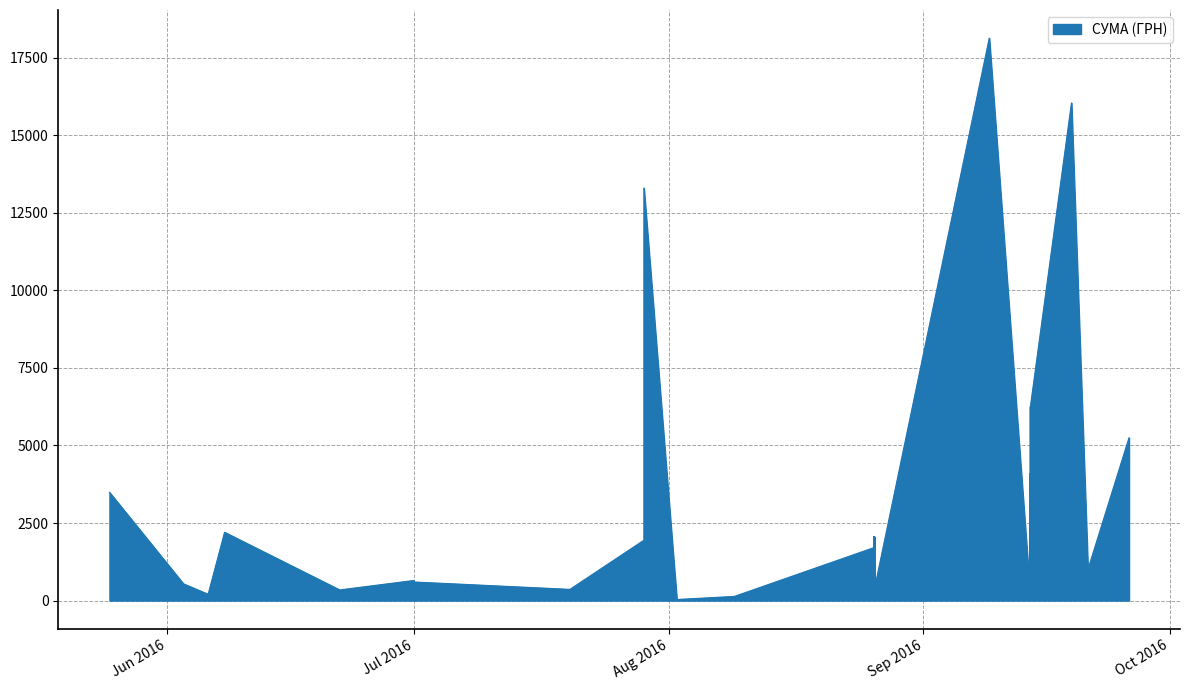

What is the change in value from 0 to 31?

-4888.9